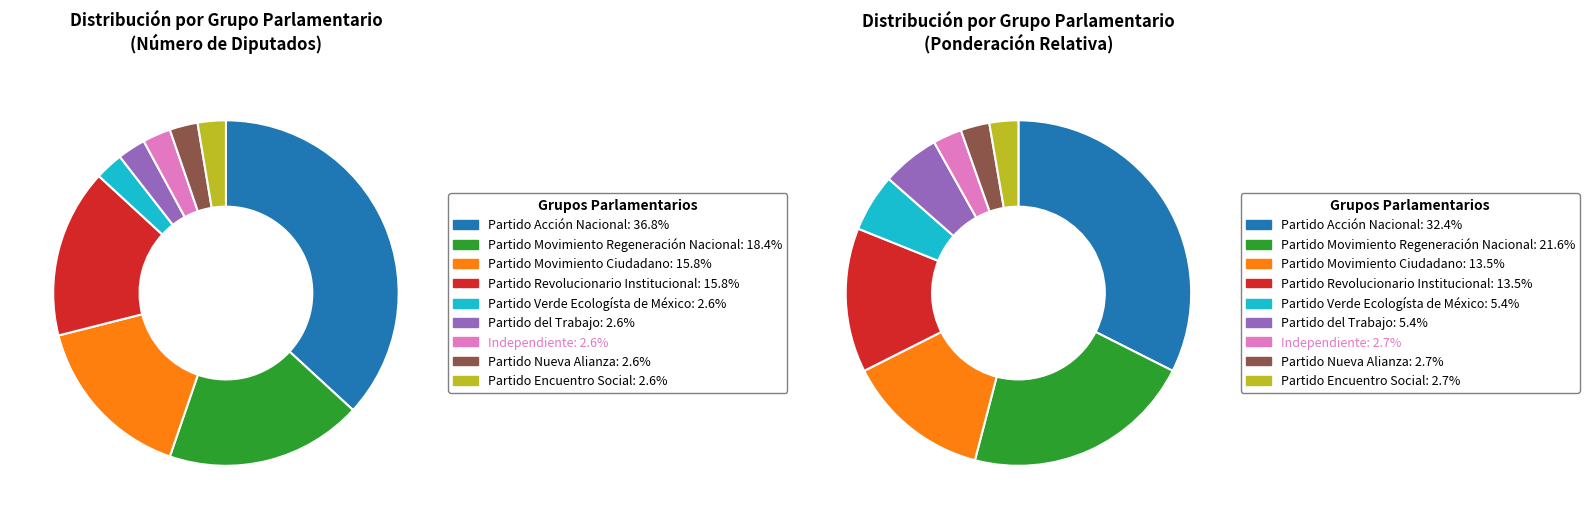

What is the ratio of the value at Partido Movimiento Ciudadano to the value at Partido Encuentro Social?

6.0